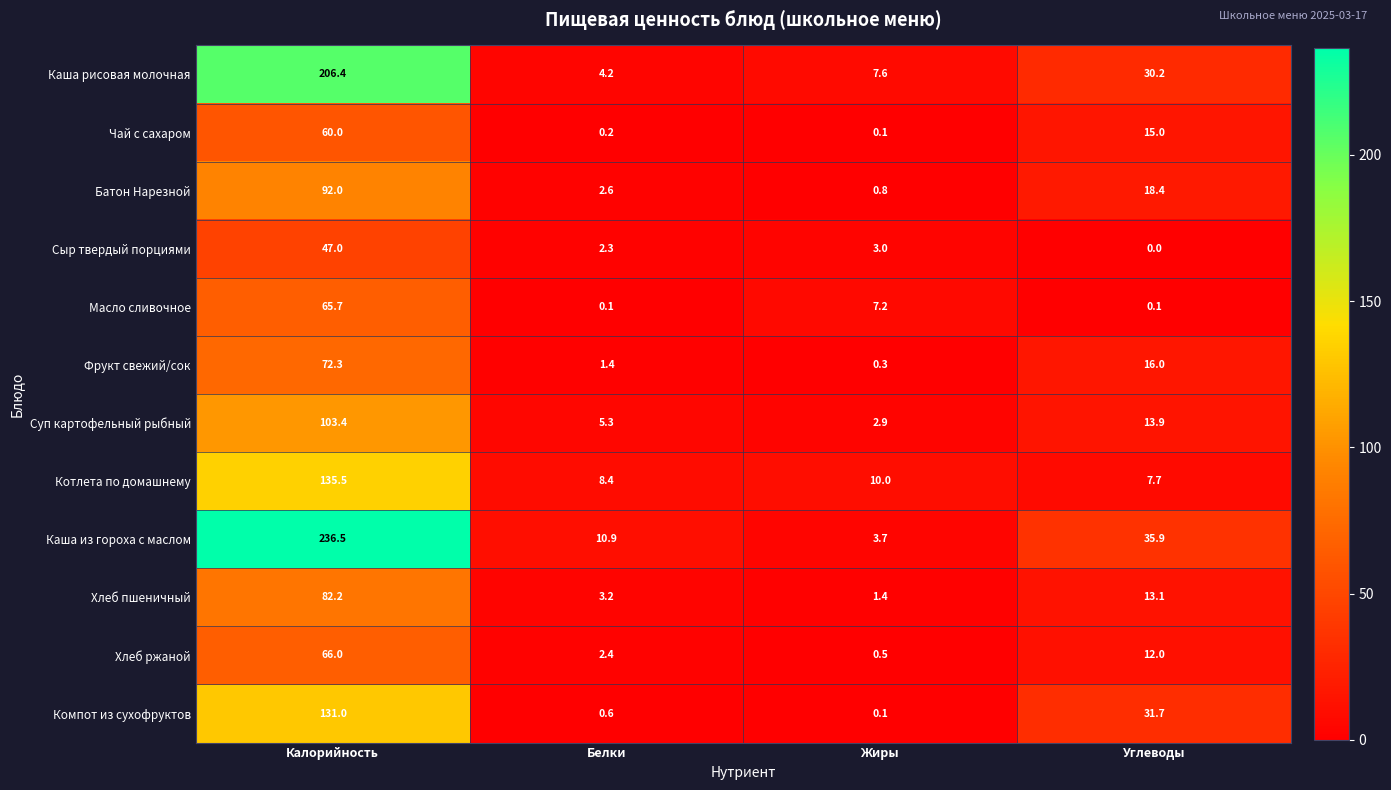

What is the spread (max minus min) of values at Углеводы?

35.9